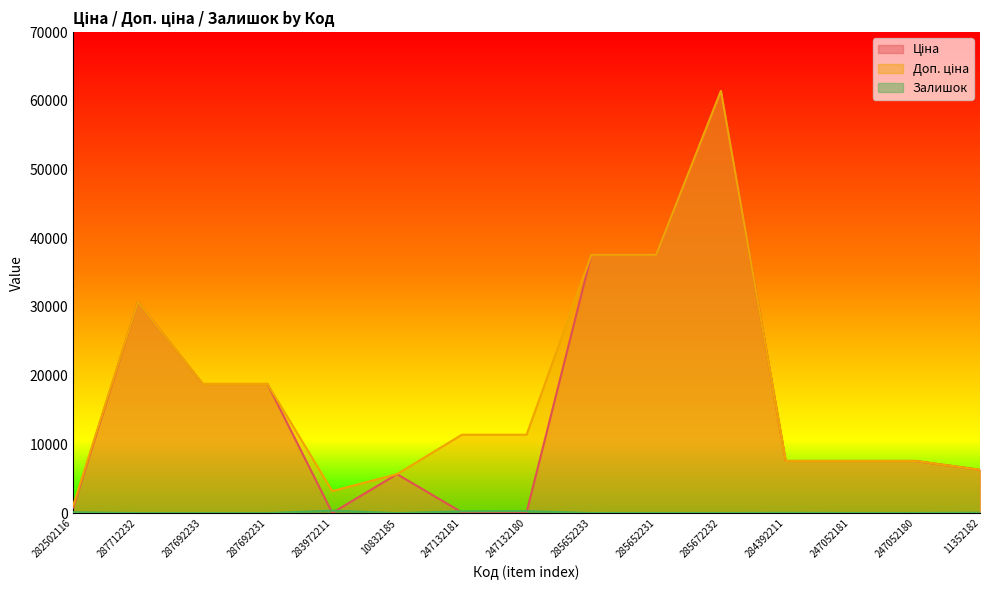

In Доп. ціна, how many points are lower than both neighbors (excluding endpoints)?

1